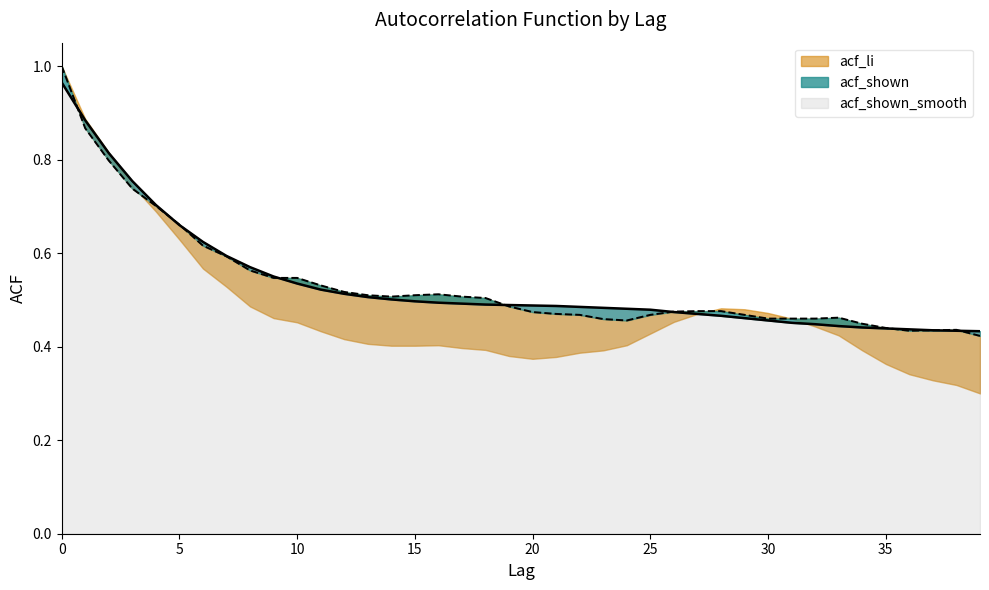

After their last crossing, which series has the higher values: acf_shown or acf_shown_smooth?

acf_shown_smooth